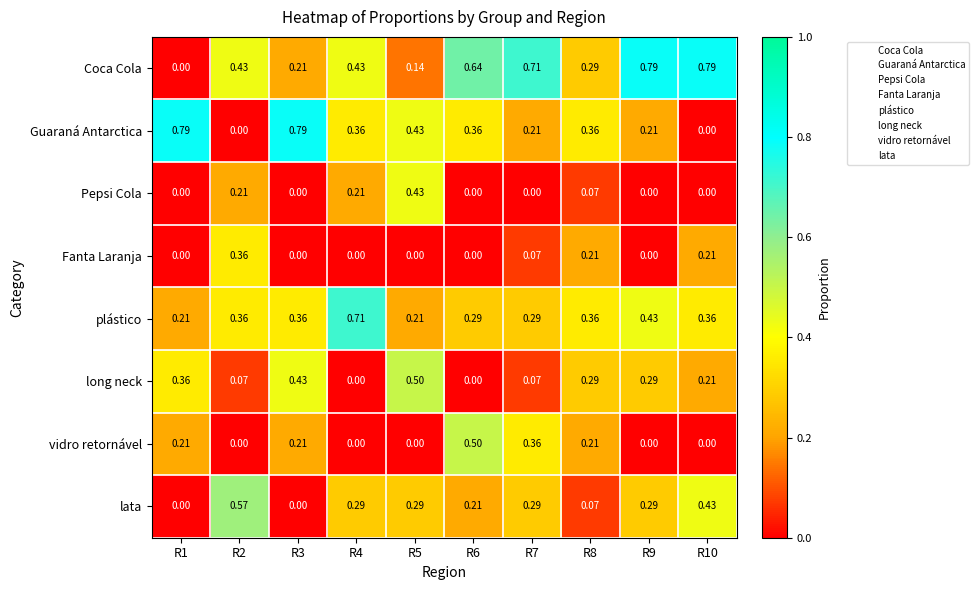

How many distinct data groups are displayed?

8